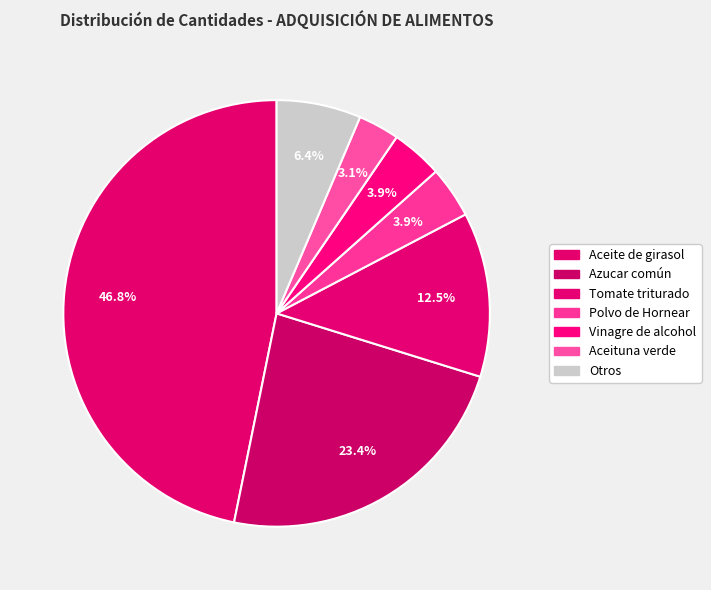

Count the number of slices in the pie.

7